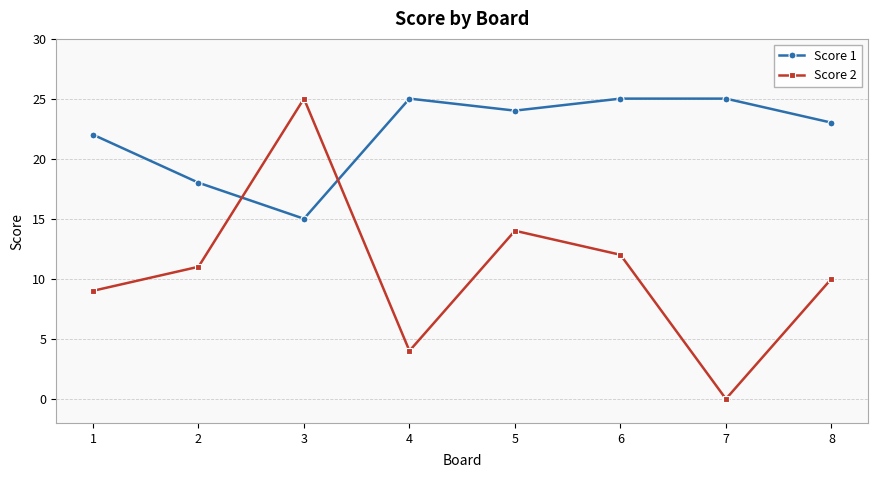

Is it true that Score 1 equals 23 at 8?

True